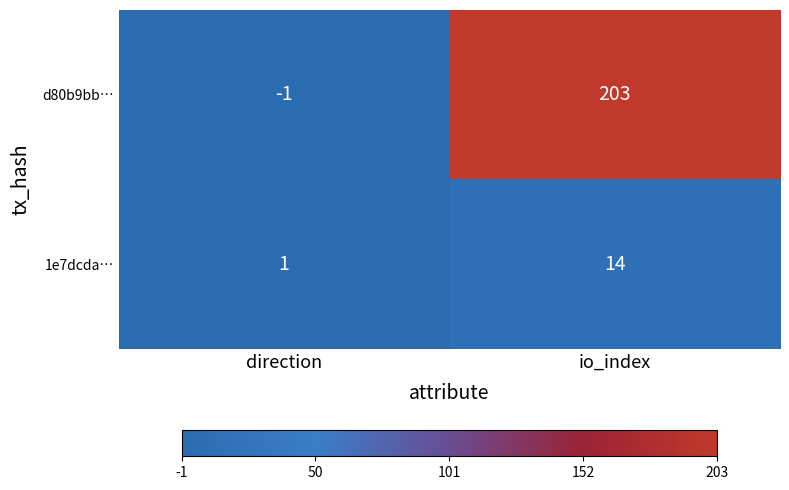

What is the greatest value displayed?

203